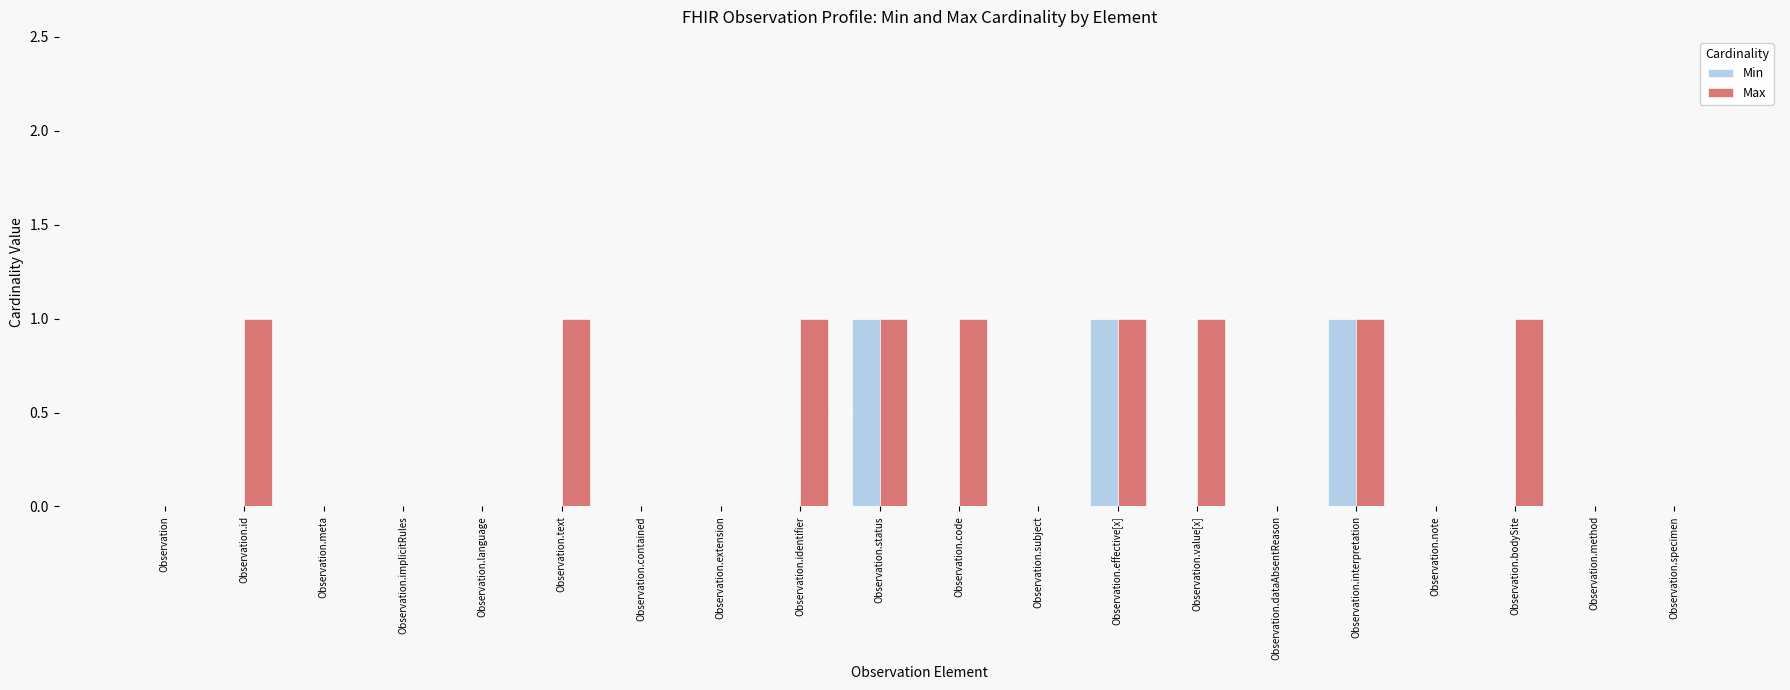

Which series has the largest total across all categories?

Max